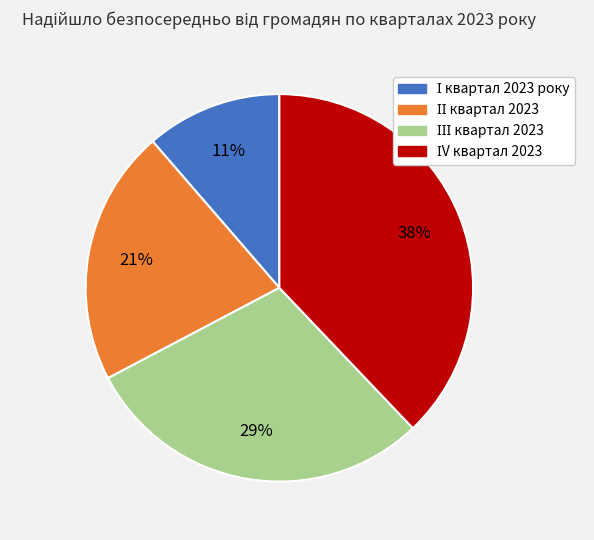

Is there a majority slice in this chart?

No